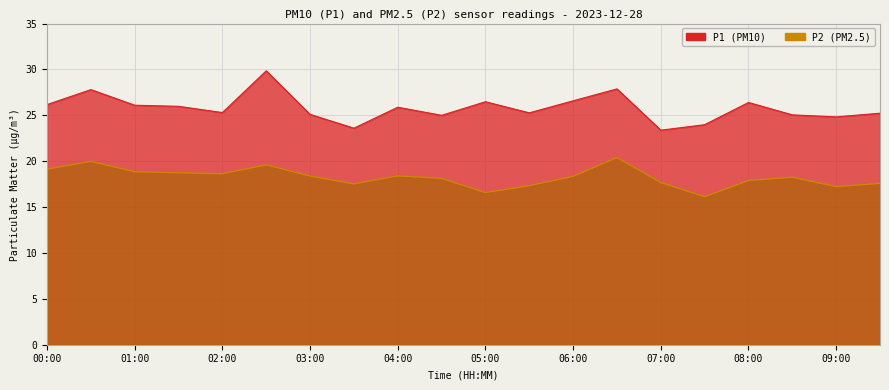

True or false: P2 has a value of 29.4 at 07:00.

False